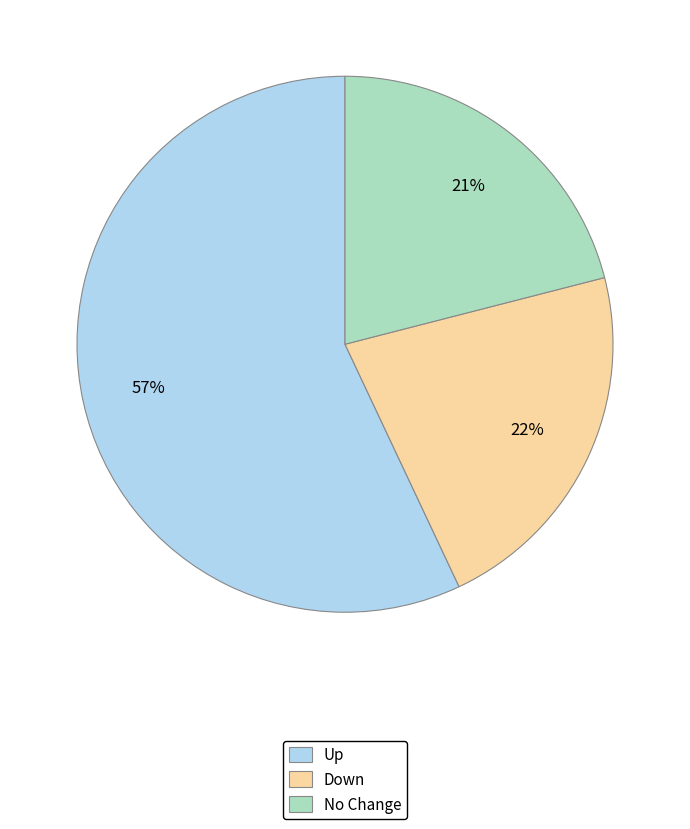

Rank the categories by value from lowest to highest.

No Change, Down, Up